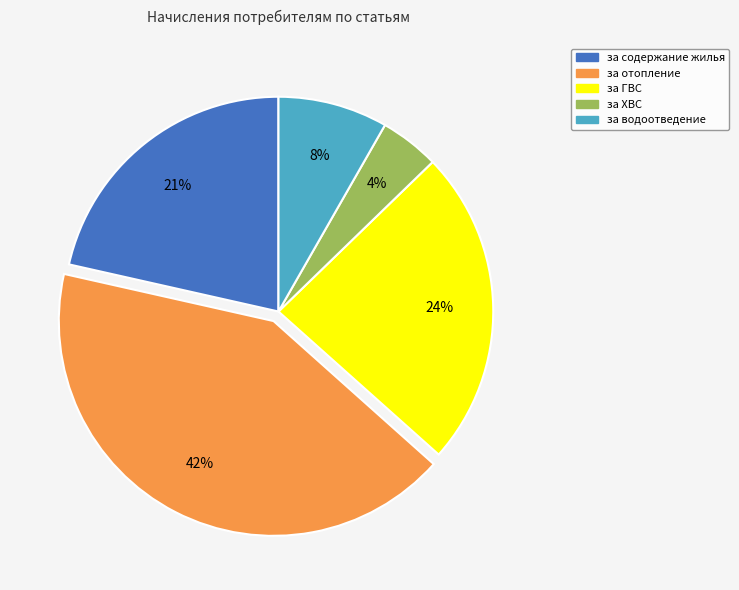

To the nearest percent, what is the average slice percentage?

20%